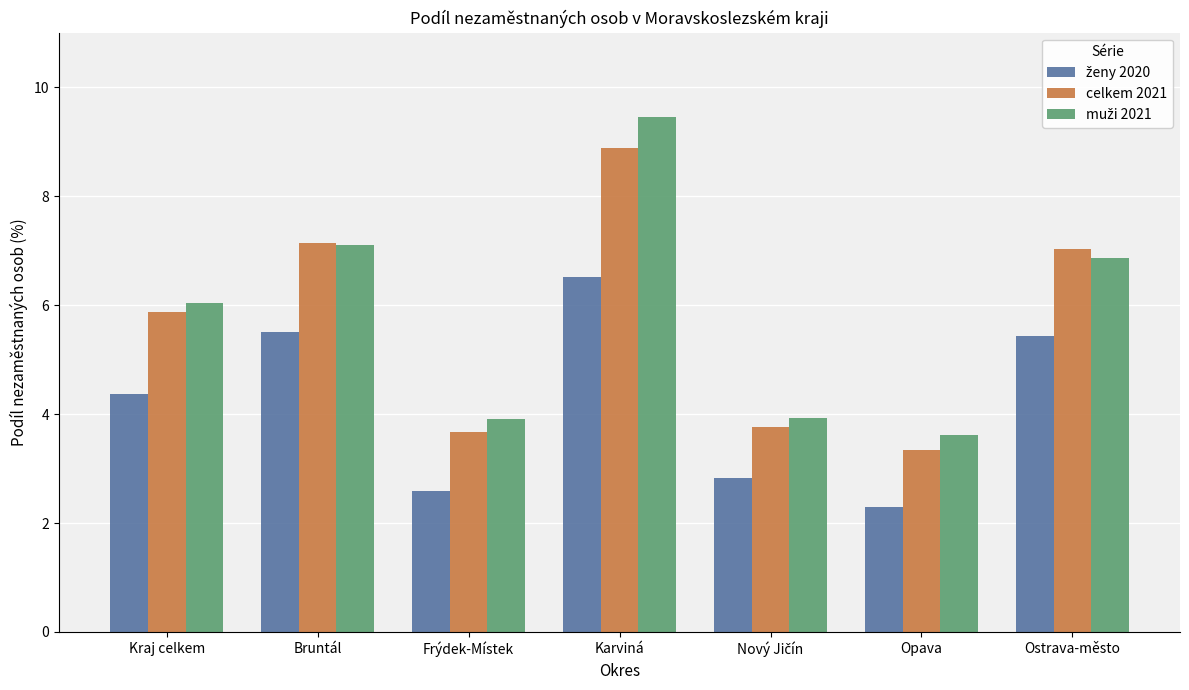

How many distinct data groups are displayed?

3